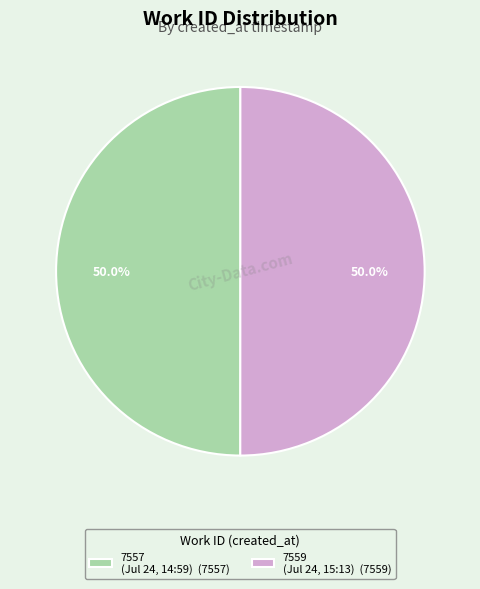

Combined, do 7557 (Jul 24, 14:59) (7557) and 7559 (Jul 24, 15:13) (7559) account for over 50%?

Yes